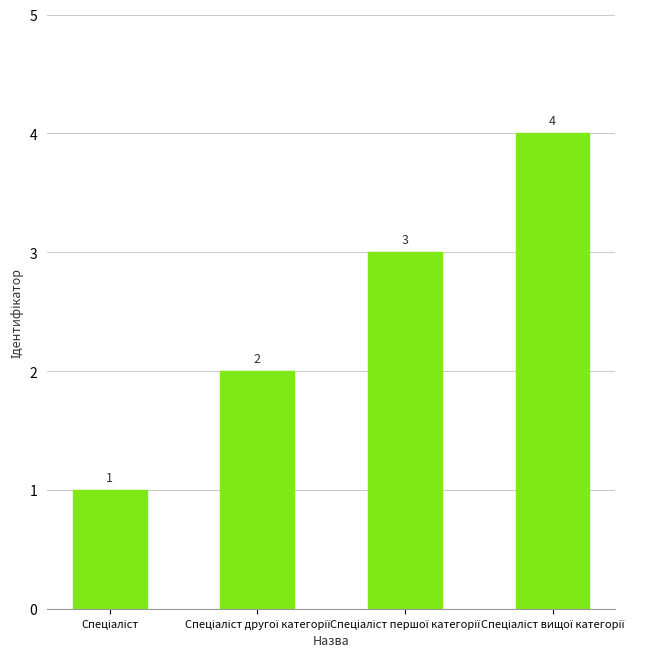

Does the chart contain stacked bars?

No